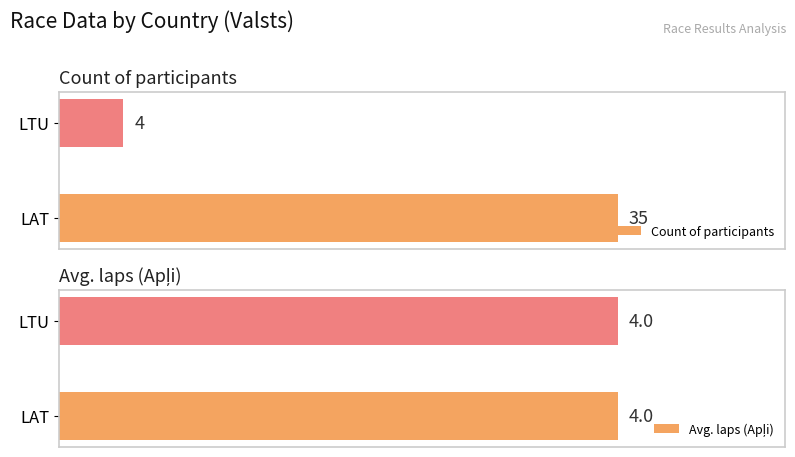

Rank the categories by Count of participants value from highest to lowest.

LAT, LTU